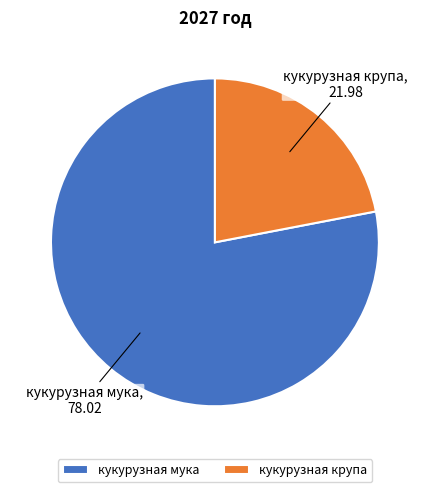

Which slice is the largest?

кукурузная мука